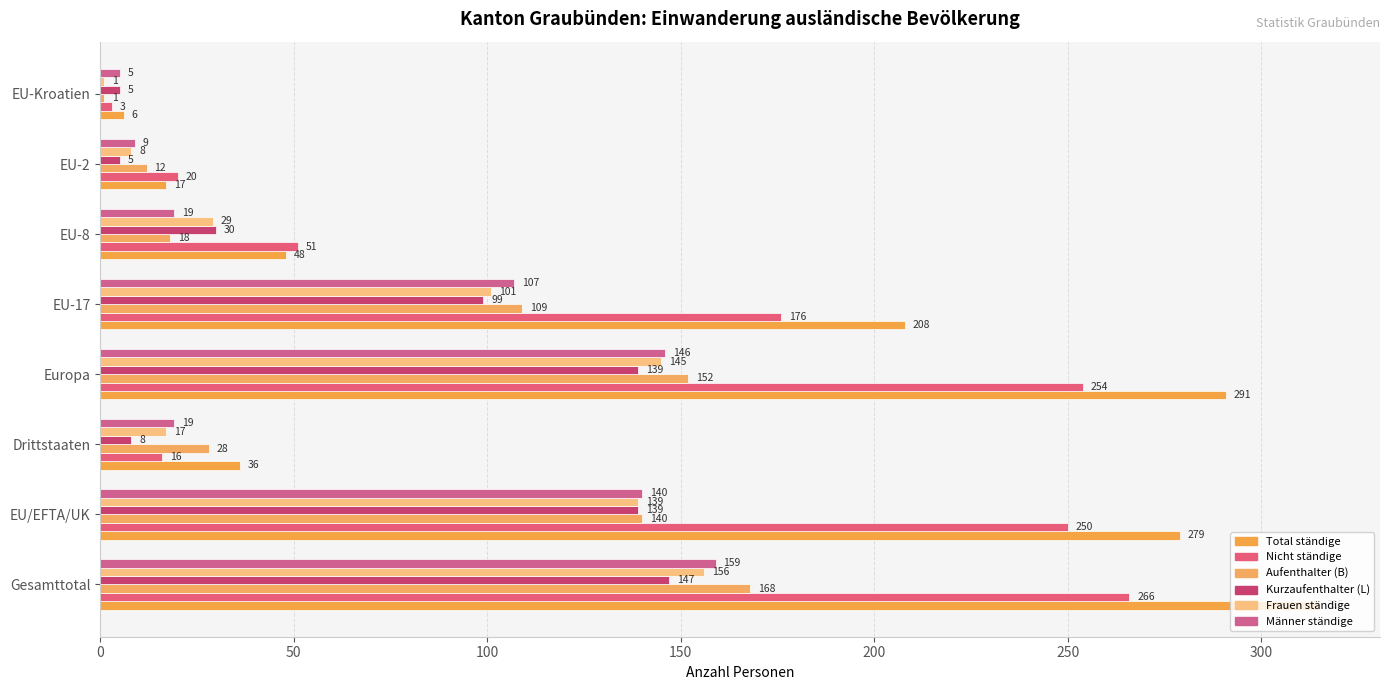

How many distinct data groups are displayed?

6